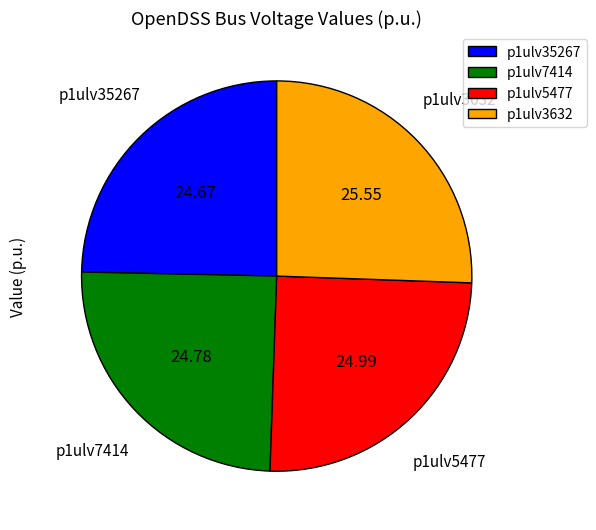

Do p1ulv3632 and p1ulv5477 together represent more than half of the pie?

Yes